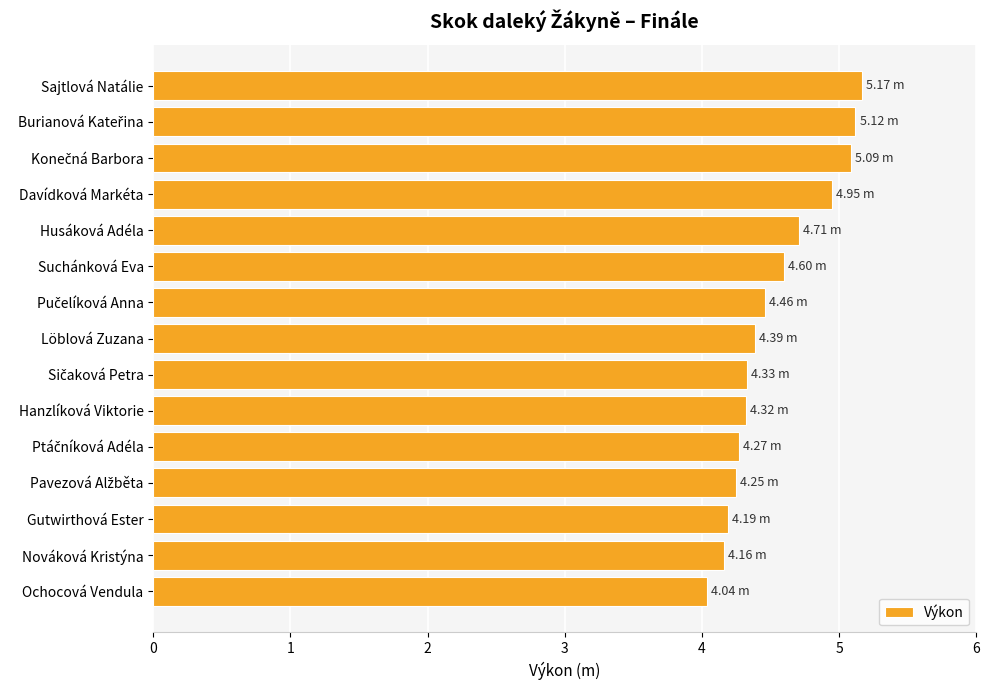

What is the average value?

4.5